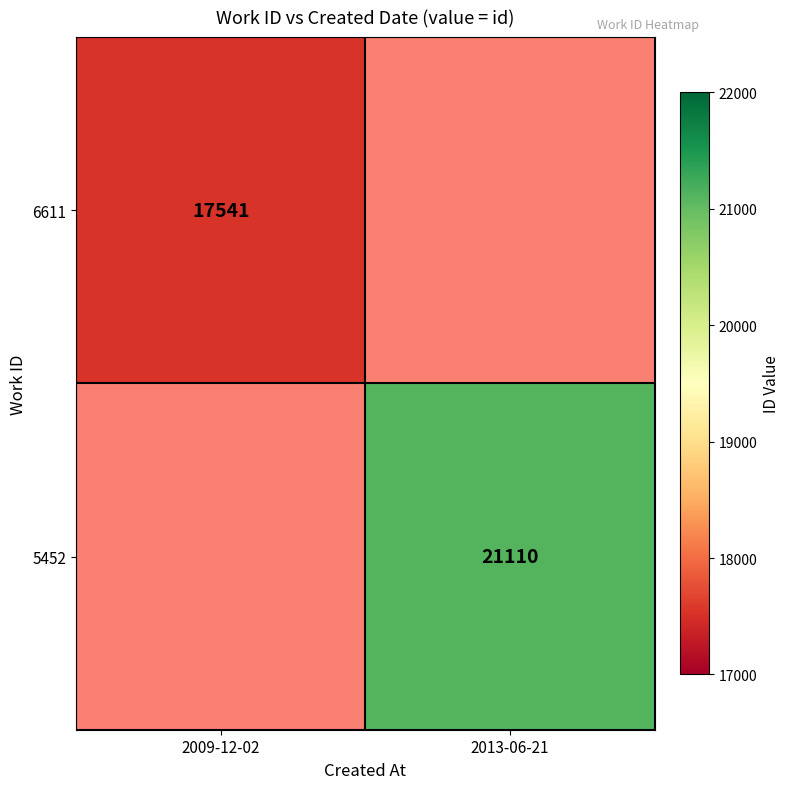

The 5452 series shows 13535 at 2013-06-21. True or false?

False